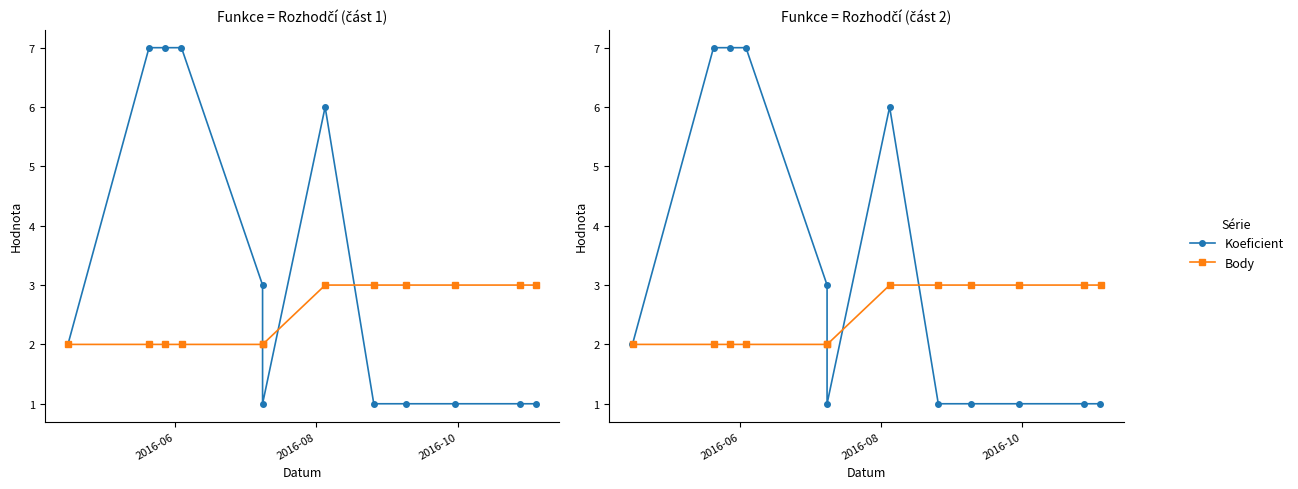

The value of Body at 2016-06 is 0. True or false?

False